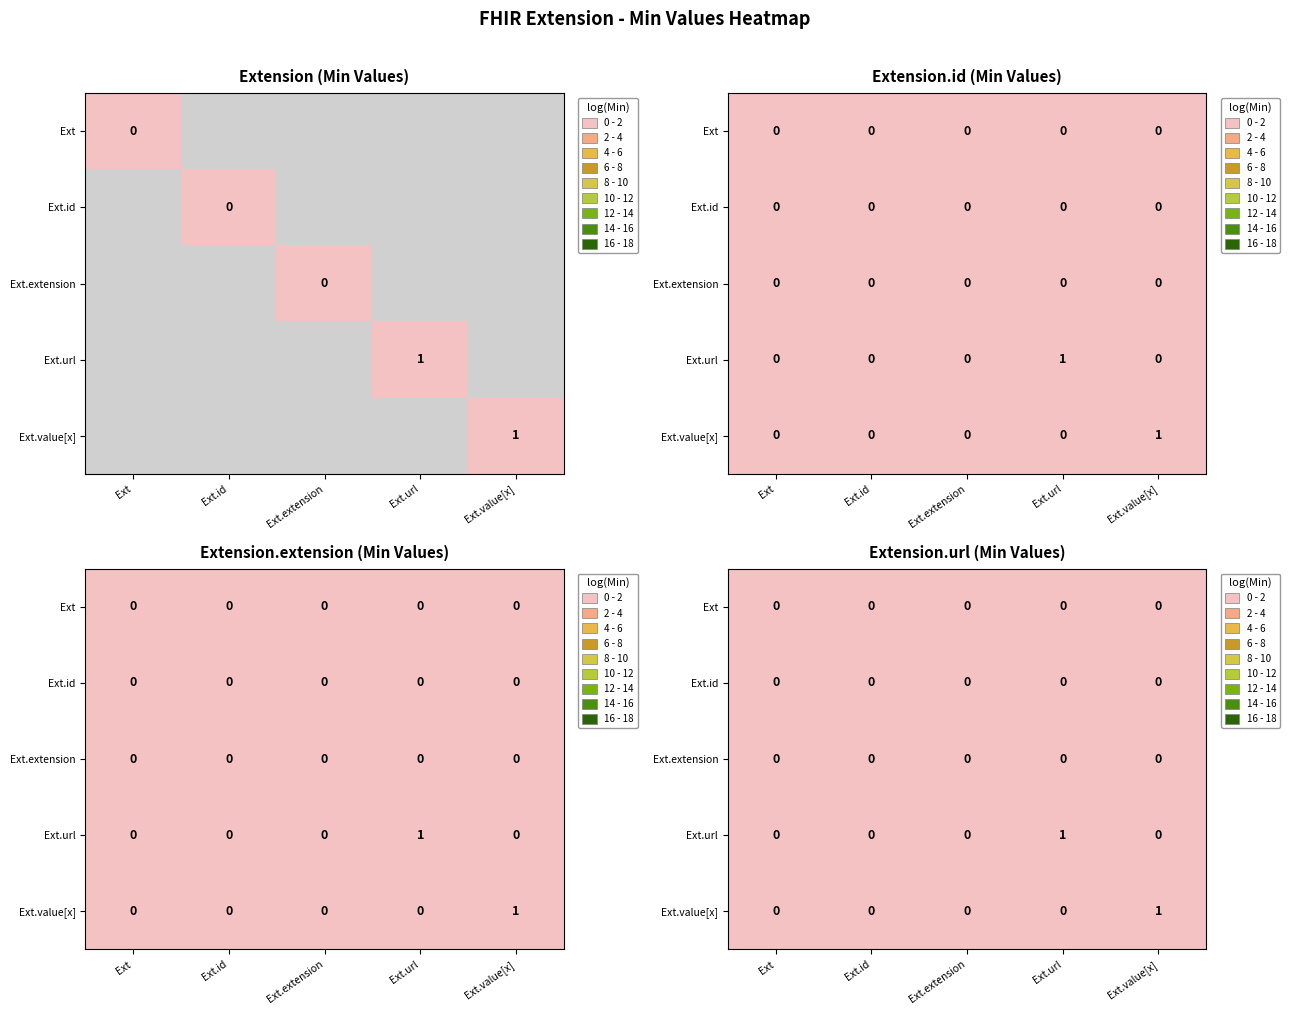

Read the Ext.url value at Ext.url.

1